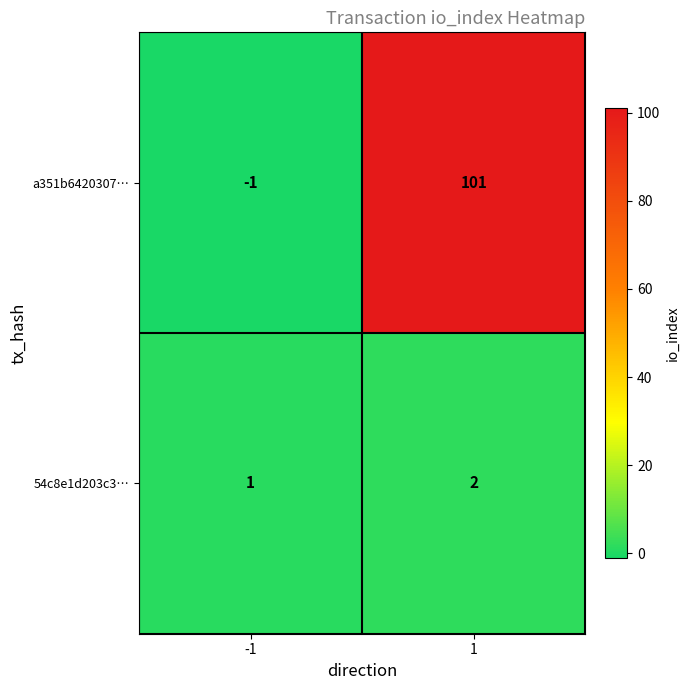

What is the difference between the maximum and minimum values in the a351b6420307… series?

102